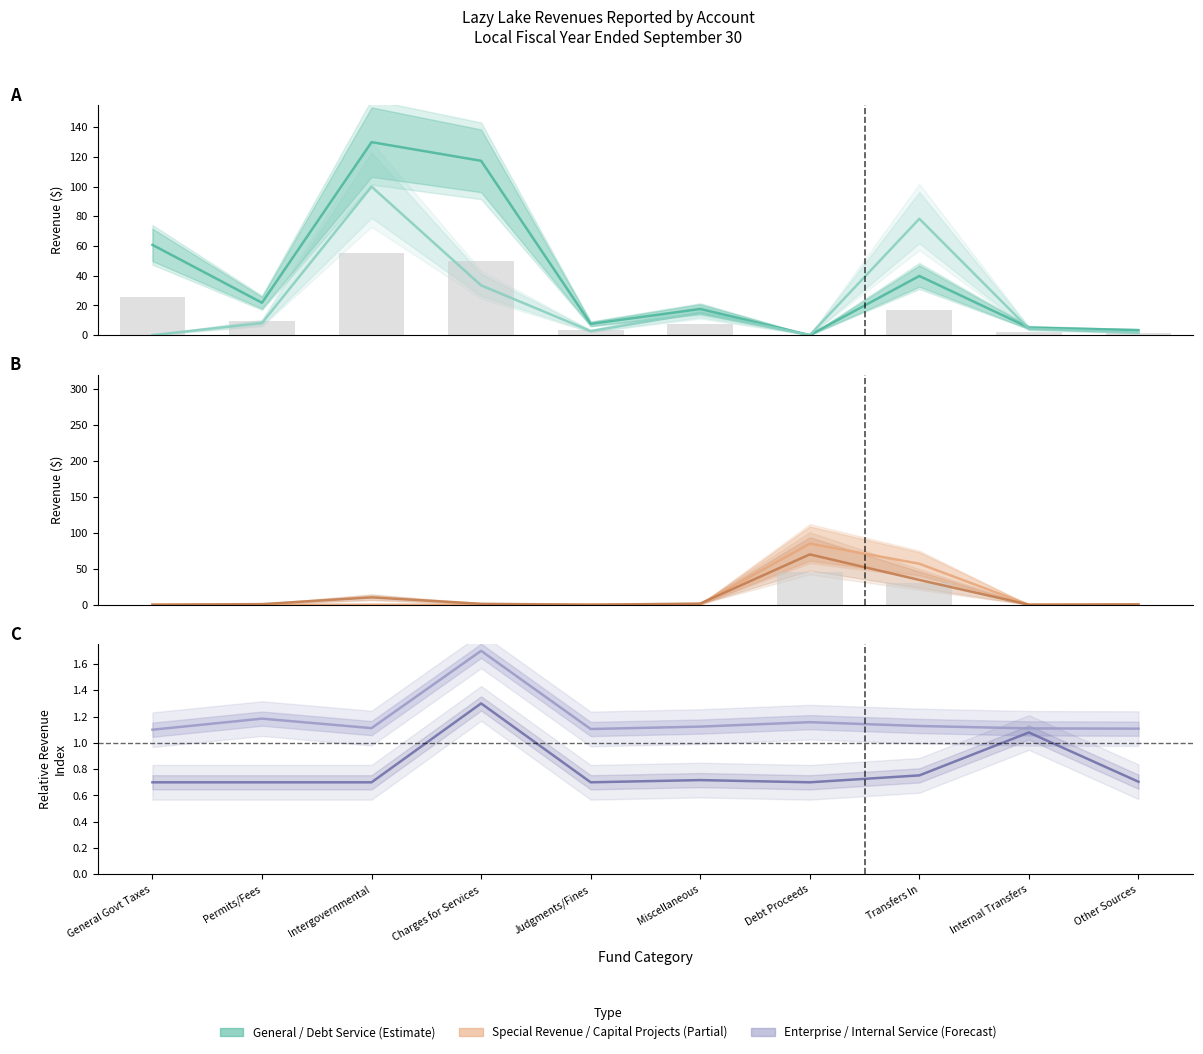

What is the value of the Special Revenue bar at the 10th from the left?

1.6